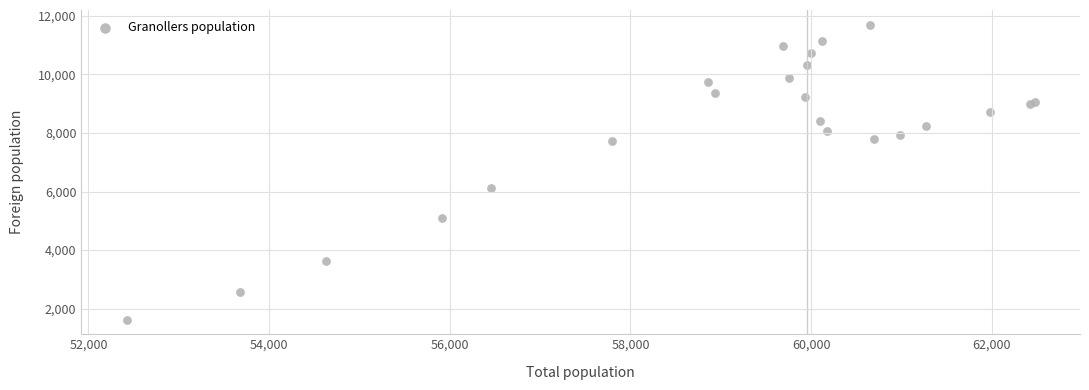

What Y value in the scatter plot is closest to 6662?

6104